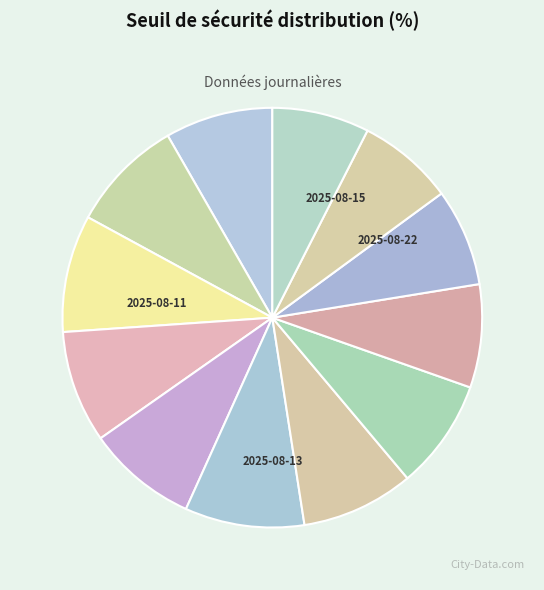

How many segments does this pie chart have?

12